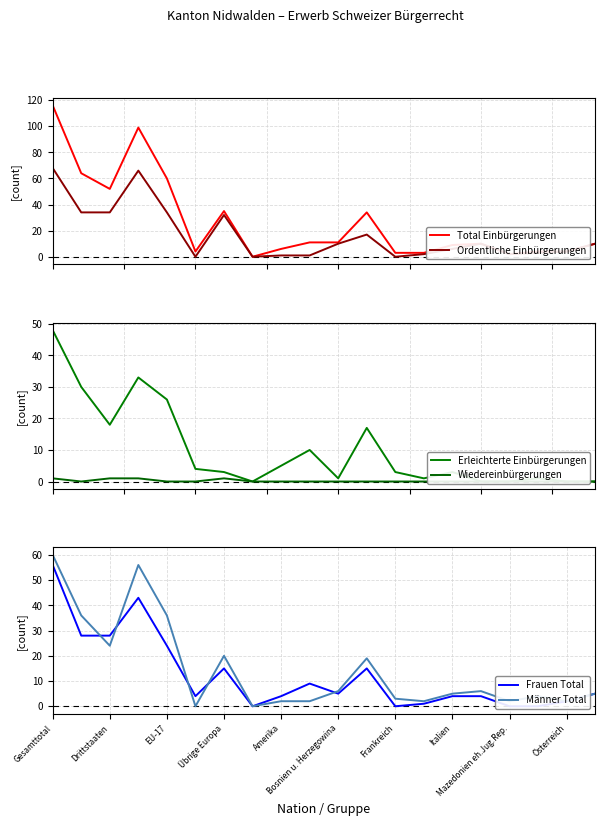

Rank the series by their maximum value, from highest to lowest.

Total Einbürgerungen, Ordentliche Einbürgerungen, Männer Total, Frauen Total, Erleichterte Einbürgerungen, Wiedereinbürgerungen